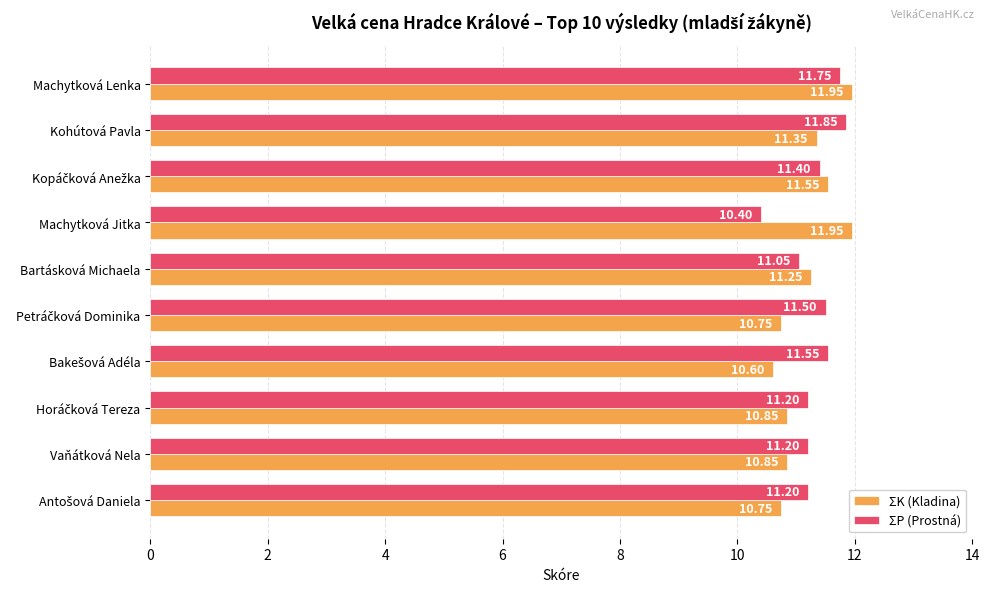

At how many categories does at least one series exceed 10?

10